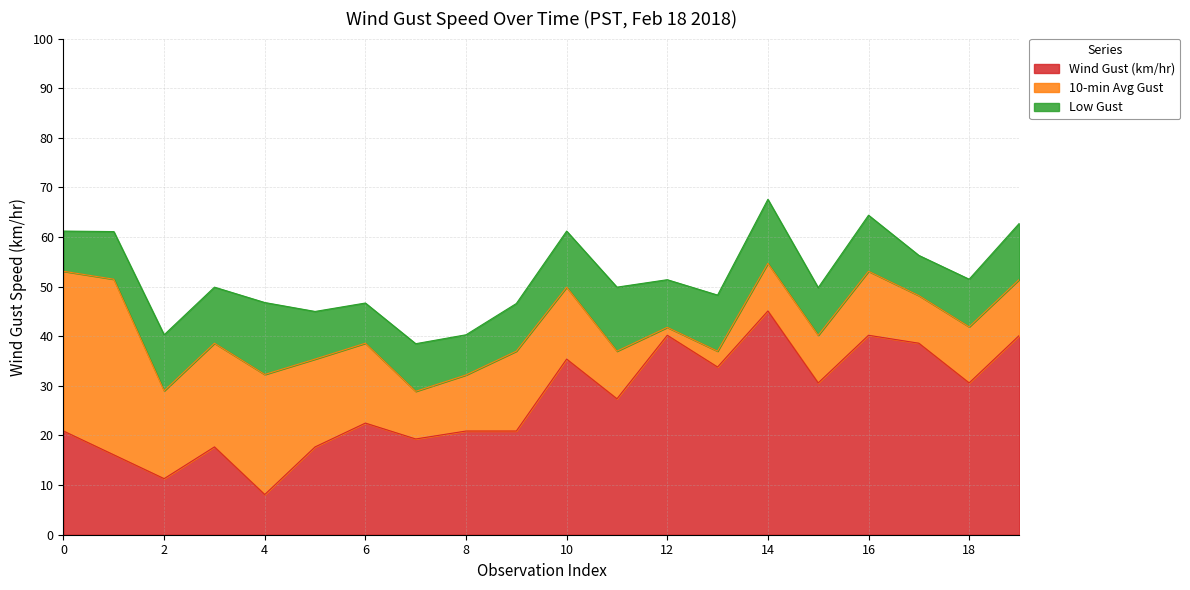

What is the difference between the maximum and minimum values in the Low Gust series?

6.4